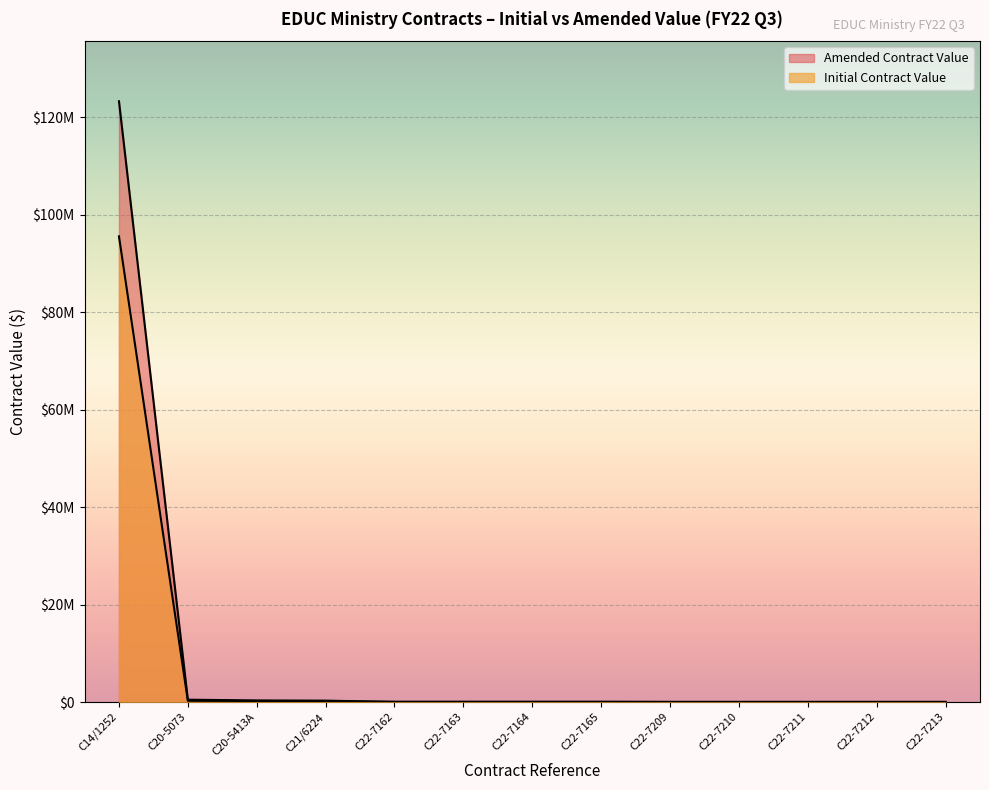

Reading left to right, what are all the values shown in this chart?

Initial Contract Value: C14/1252=95600000	C20-5073=250000	C20-5413A=218400	C21/6224=135424	C22-7162=37500	C22-7163=37500	C22-7164=37500	C22-7165=37500	C22-7209=20000	C22-7210=20000	C22-7211=20000	C22-7212=20000	C22-7213=20000
Amended Contract Value: C14/1252=123329660	C20-5073=478000	C20-5413A=324600	C21/6224=282615	C22-7162=37500	C22-7163=37500	C22-7164=37500	C22-7165=37500	C22-7209=20000	C22-7210=20000	C22-7211=20000	C22-7212=20000	C22-7213=20000